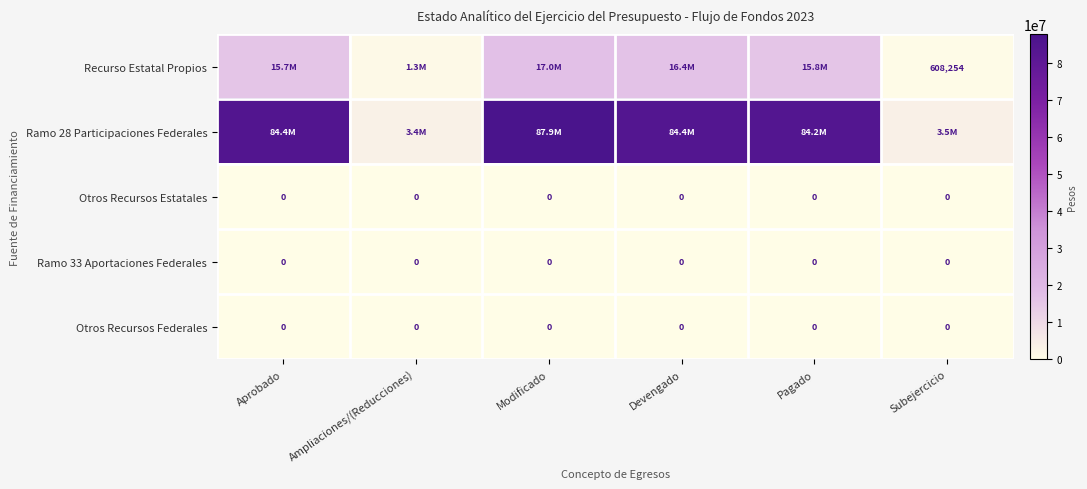

The value of Otros Recursos Federales at Ampliaciones/(Reducciones) is 0. True or false?

True